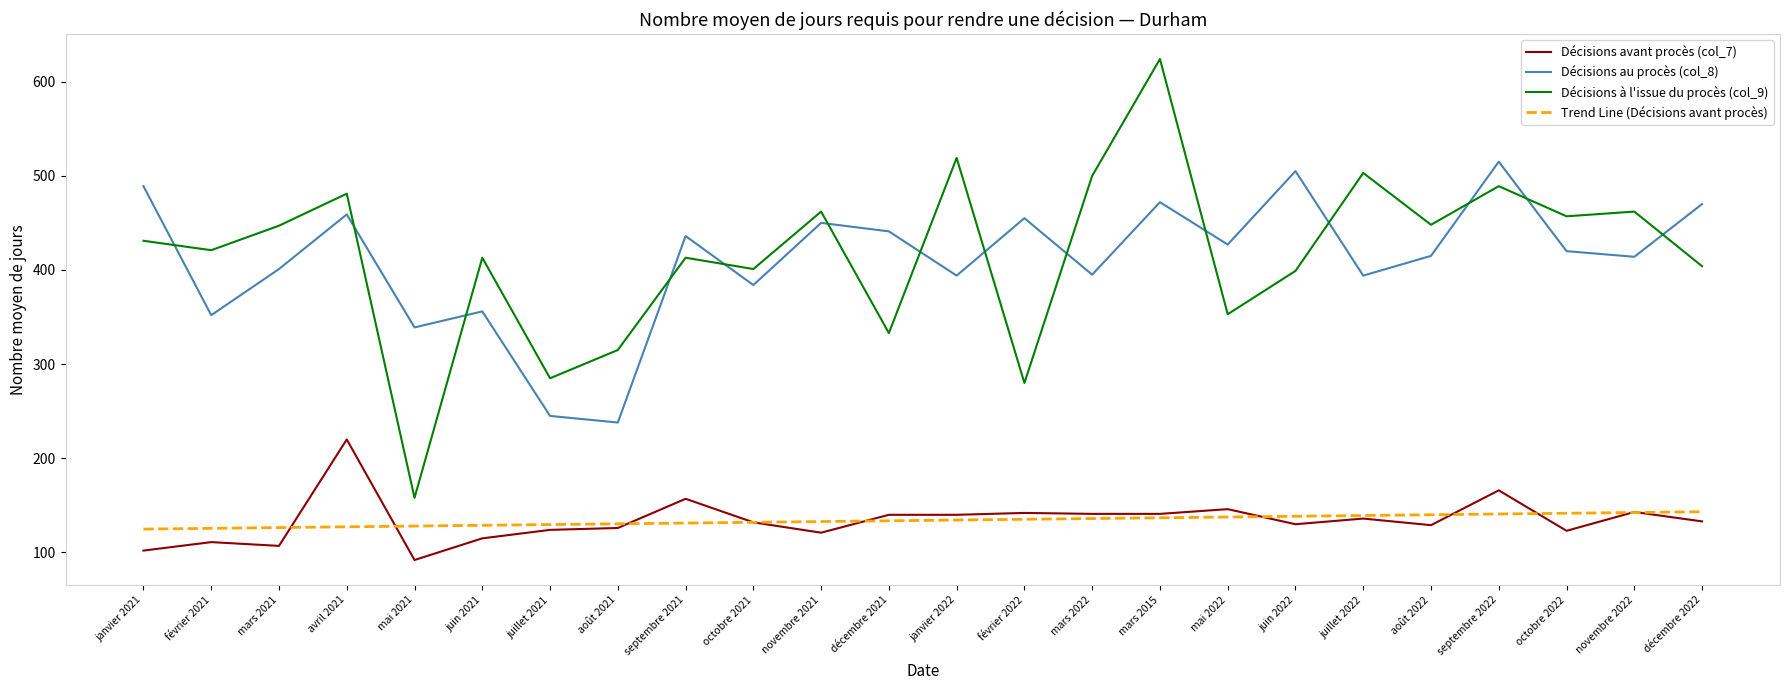

What is the total value across all series at mai 2021?

717.0